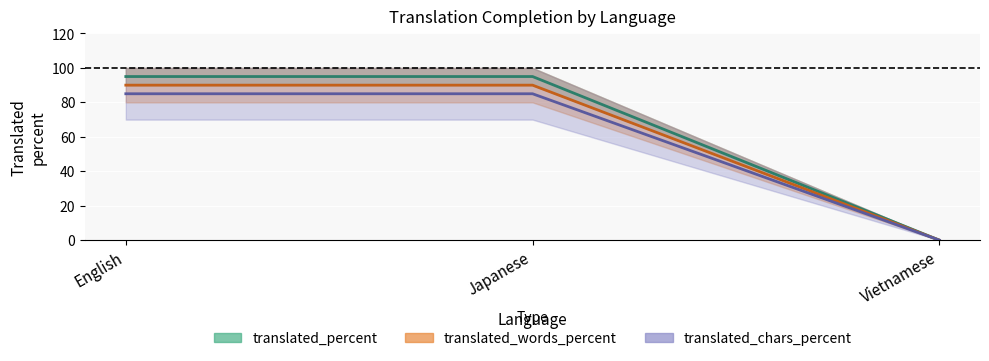

At how many categories does at least one series exceed 45?

2